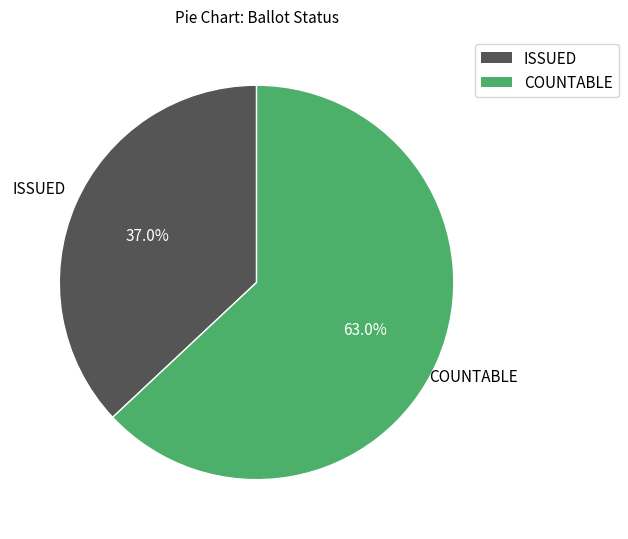

How many slices are in this pie chart?

2